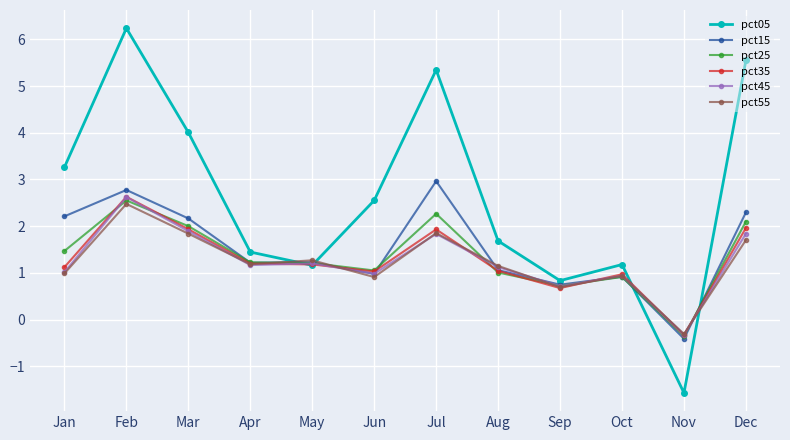

At which category is the sum across all series the highest?

Feb